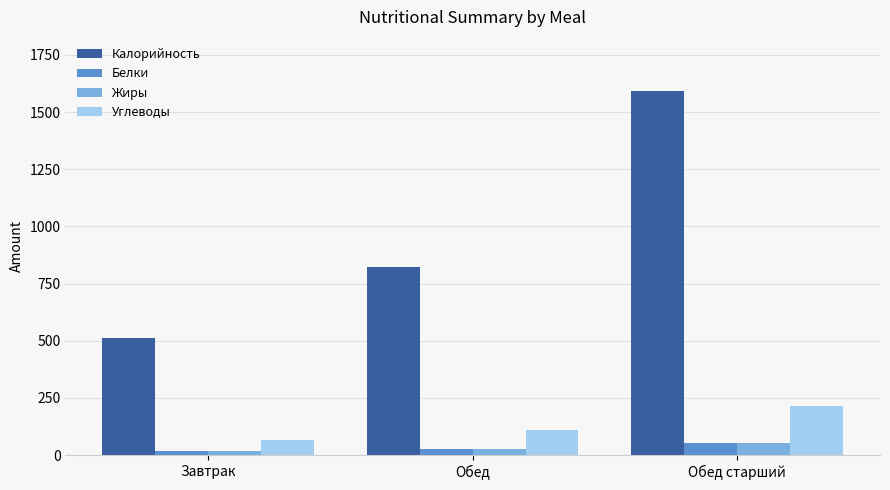

True or false: Жиры has a value of 27.8 at Обед.

True